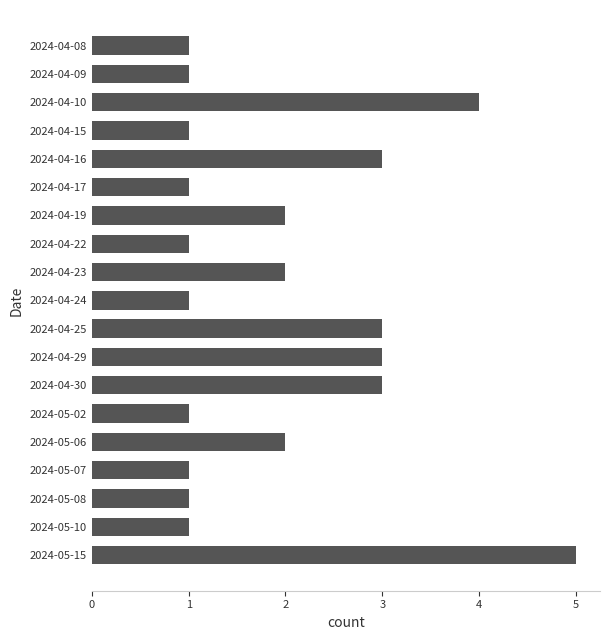

How many bars are there in total?

19